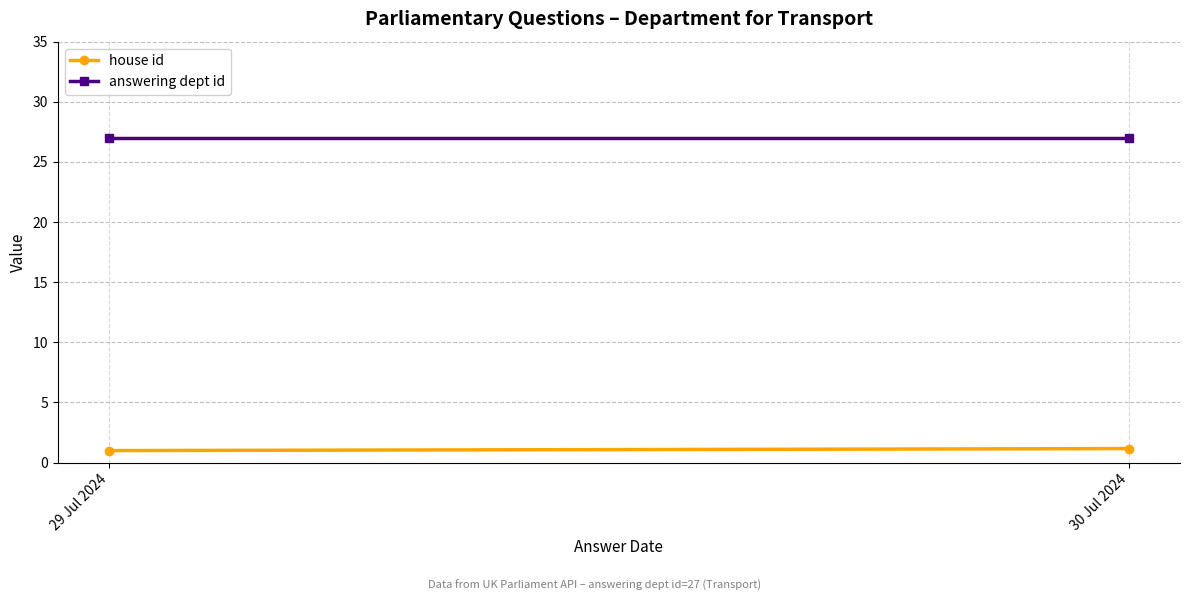

Reading right to left, list all the values displayed in this chart.

house id: 30 Jul 2024=1.2	29 Jul 2024=1.0
answering dept id: 30 Jul 2024=27.0	29 Jul 2024=27.0